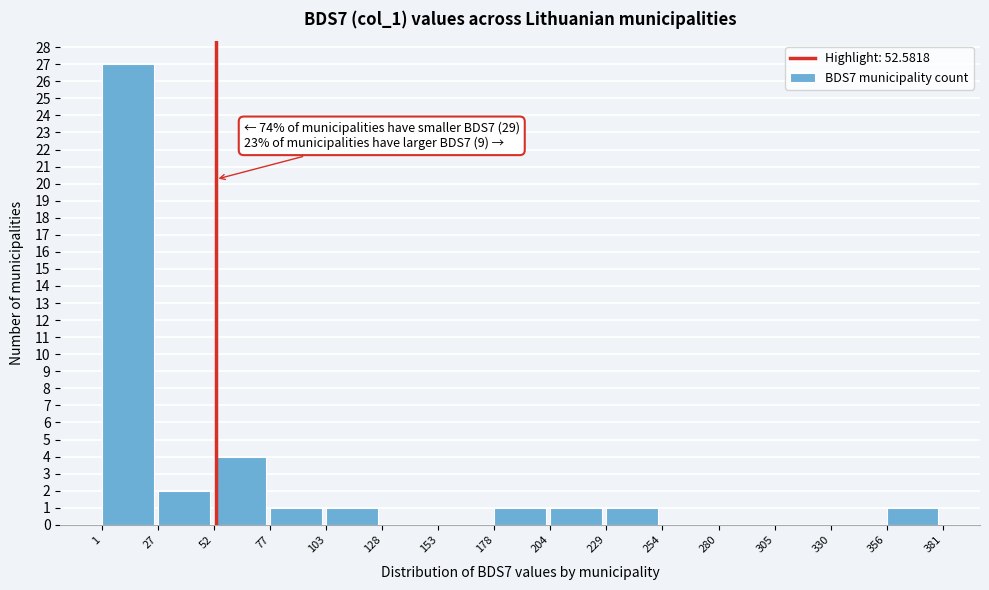

Over which range of the x-axis is the bar tallest?

1 to 27